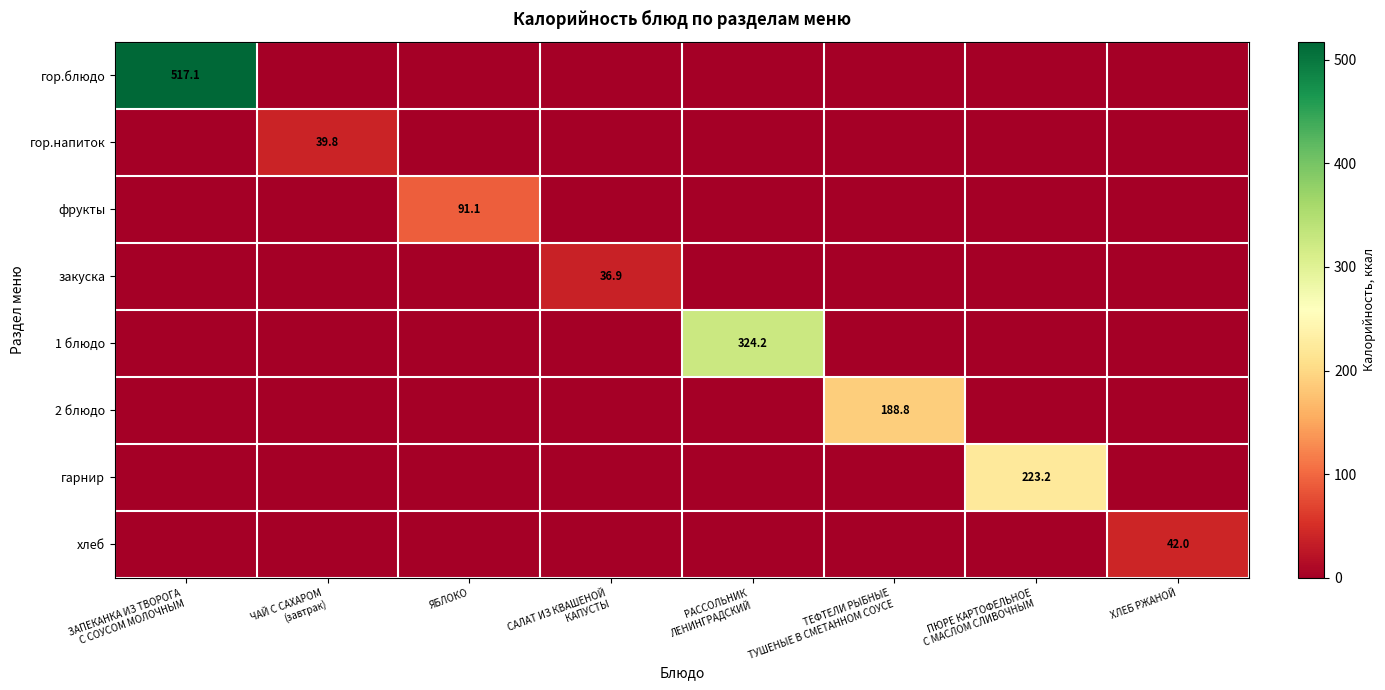

What is the total value across all series at ТЕФТЕЛИ РЫБНЫЕ
ТУШЕНЫЕ В СМЕТАННОМ СОУСЕ?

188.8